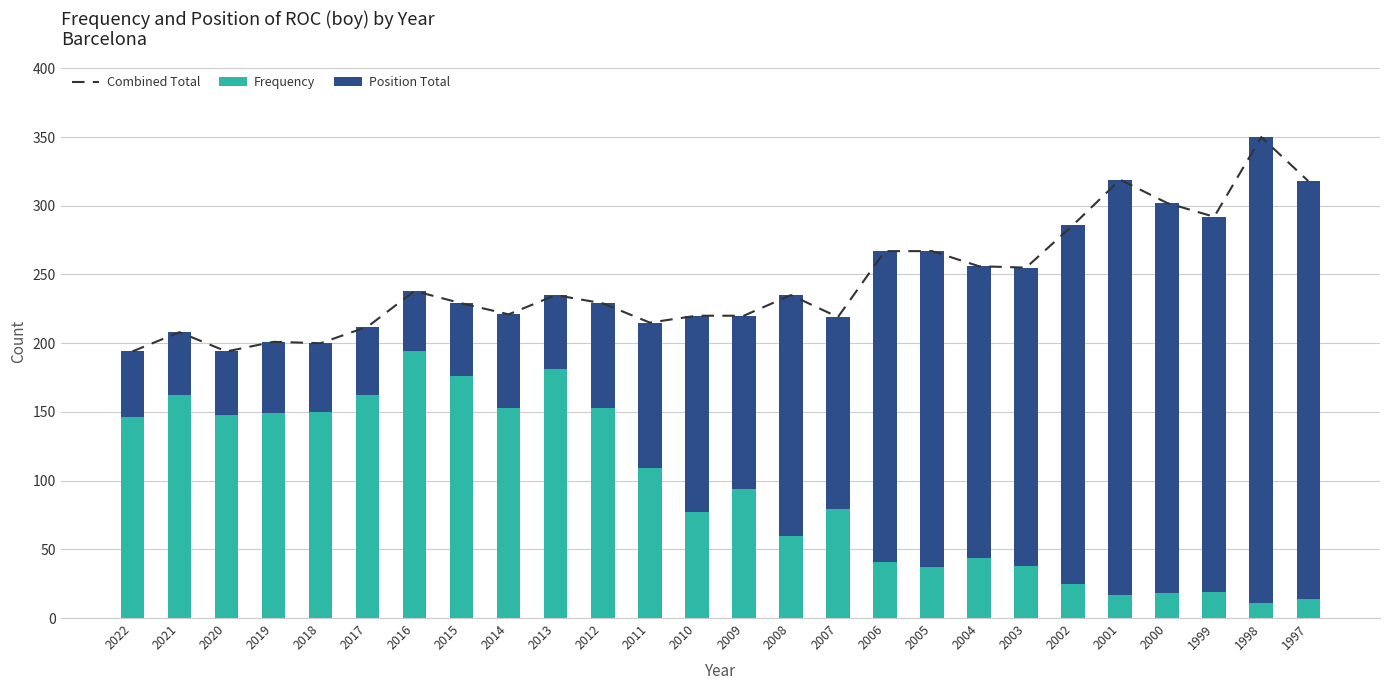

Reading left to right, extract all data points from this chart.

Combined Total: 2022=194	2021=208	2020=194	2019=201	2018=200	2017=212	2016=238	2015=229	2014=221	2013=235	2012=229	2011=215	2010=220	2009=220	2008=235	2007=219	2006=267	2005=267	2004=256	2003=255	2002=286	2001=319	2000=302	1999=292	1998=350	1997=318
Frequency: 2022=146	2021=162	2020=148	2019=149	2018=150	2017=162	2016=194	2015=176	2014=153	2013=181	2012=153	2011=109	2010=77	2009=94	2008=60	2007=79	2006=41	2005=37	2004=44	2003=38	2002=25	2001=17	2000=18	1999=19	1998=11	1997=14
Position Total: 2022=48	2021=46	2020=46	2019=52	2018=50	2017=50	2016=44	2015=53	2014=68	2013=54	2012=76	2011=106	2010=143	2009=126	2008=175	2007=140	2006=226	2005=230	2004=212	2003=217	2002=261	2001=302	2000=284	1999=273	1998=339	1997=304